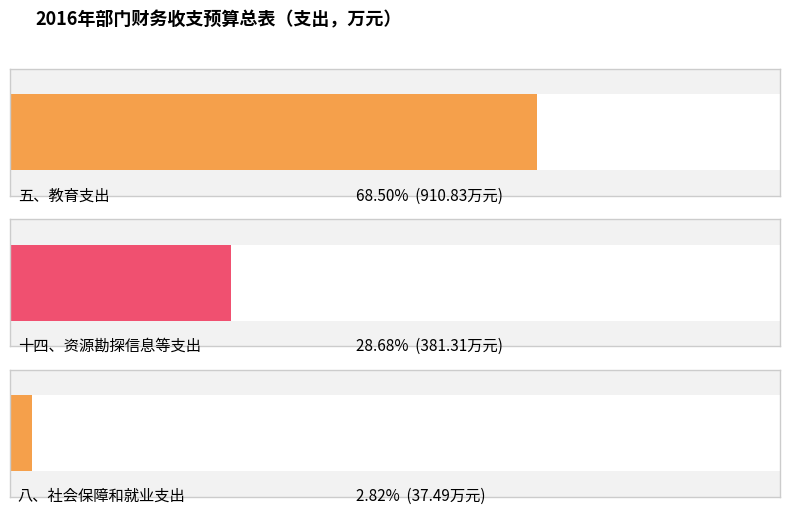

What is the change in value from 十四、资源勘探信息等支出 to 八、社会保障和就业支出?

-343.8